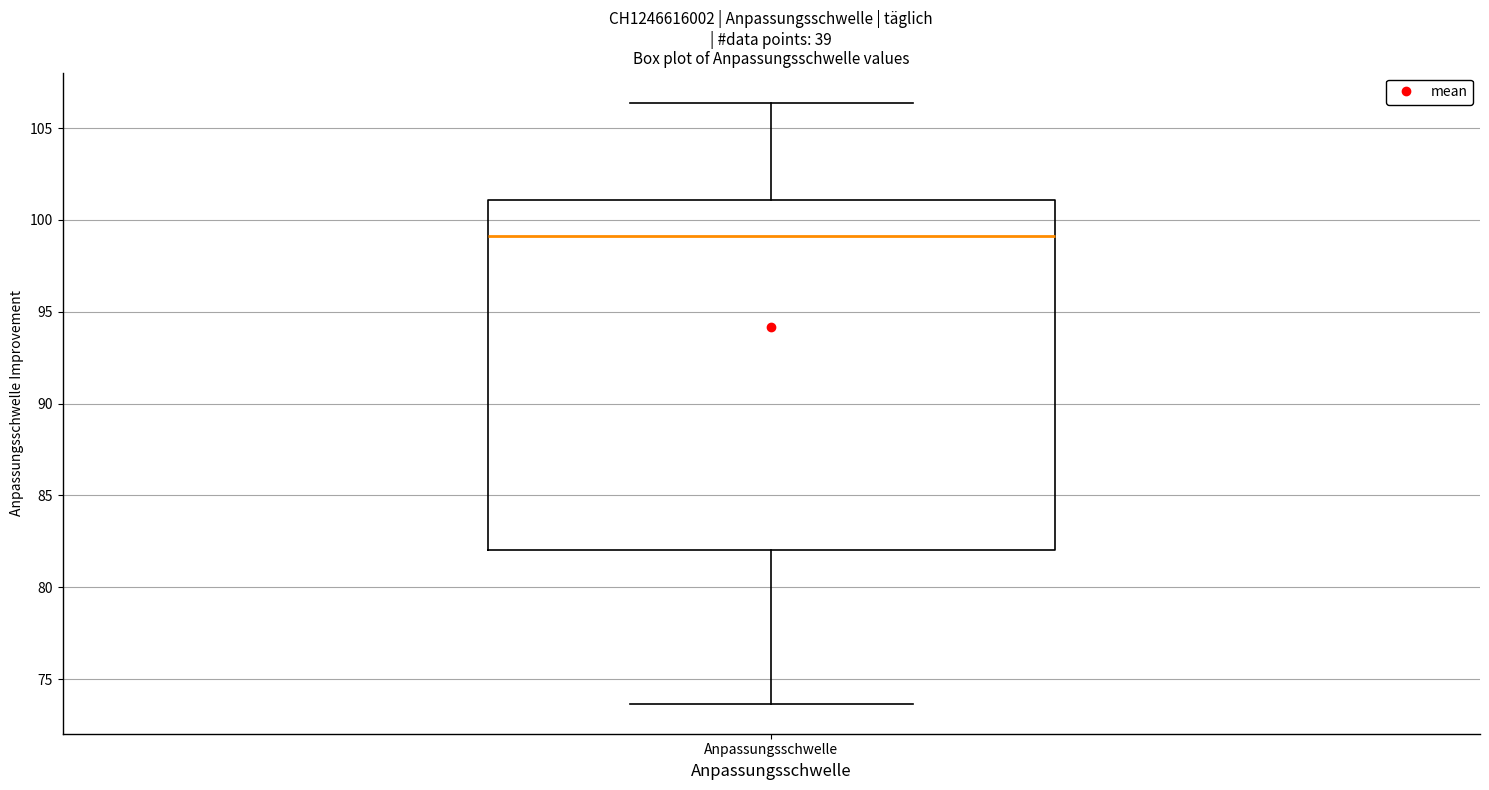

Read this box plot against the y-axis: the position of the median line, the range covered by the box, and the ends of both whiskers. The values are not printed on the chart, so give them approximately, as read against the axis.

median 99.0, box 82.0 to 101.0, whiskers 73.5 to 106.5